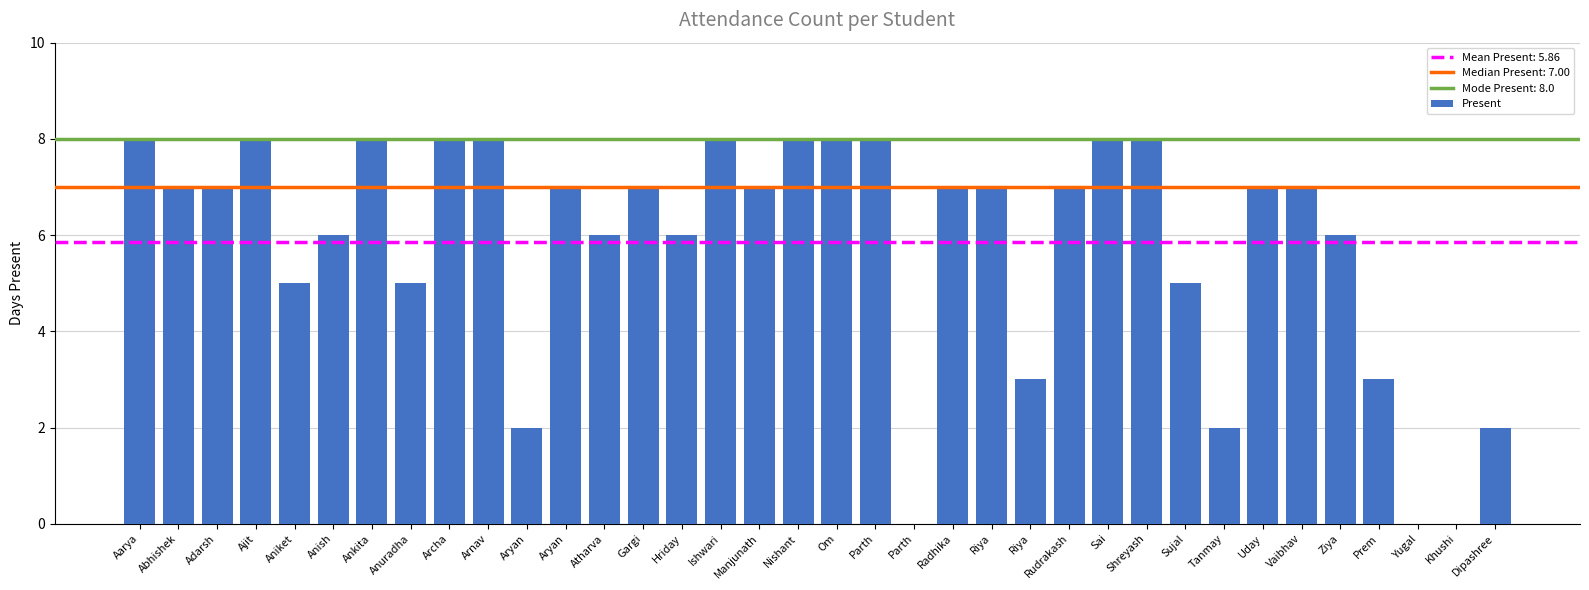

What is the approximate value at Arnav?

8